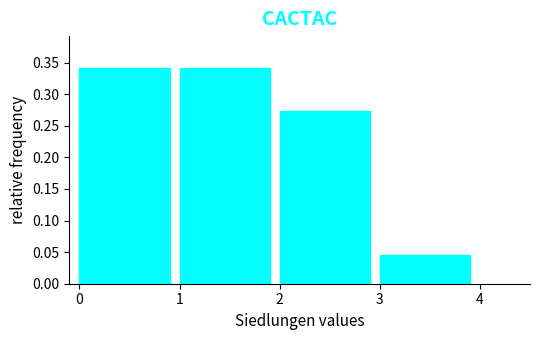

Reading left to right, list every bar in this chart as the range it spans on the x-axis followed by its height. The values are not printed on the chart, so give them approximately, as read against the axis.

0 to 1: 0.340
1 to 2: 0.340
2 to 3: 0.275
3 to 4: 0.045